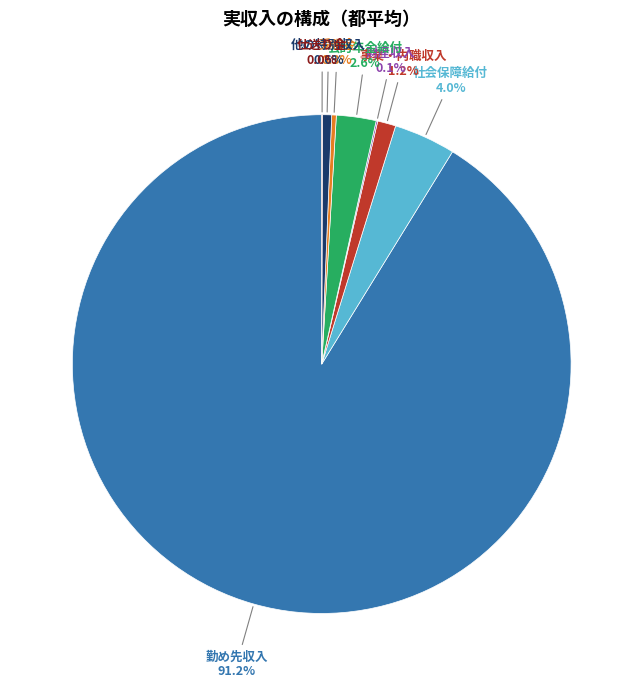

Which category has the biggest portion of the pie?

勤め先収入